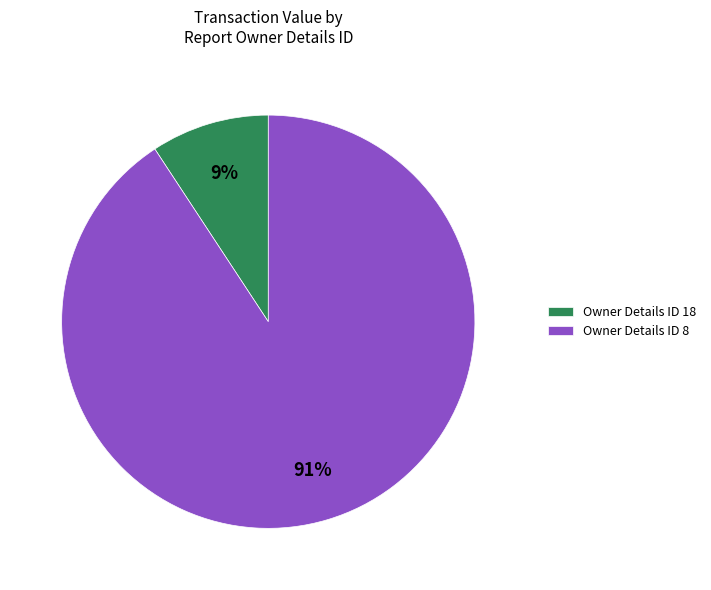

Which slice represents more than half of the pie?

Owner Details ID 8